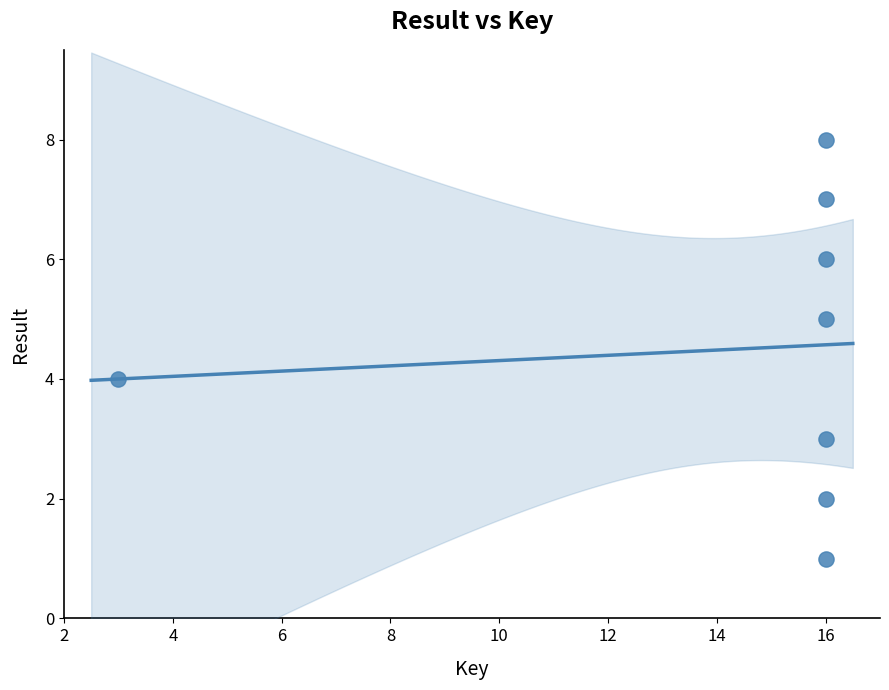

How many points are shown in the scatter plot?

8